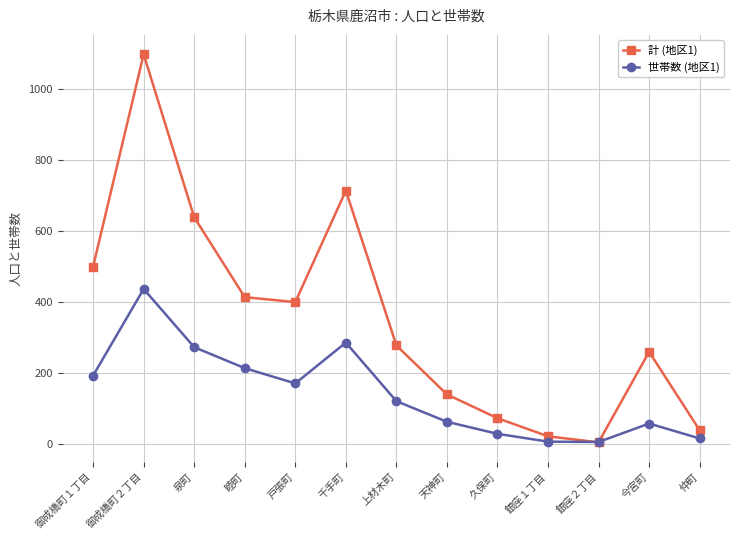

What is the average value of the 計 (地区1) series?

353